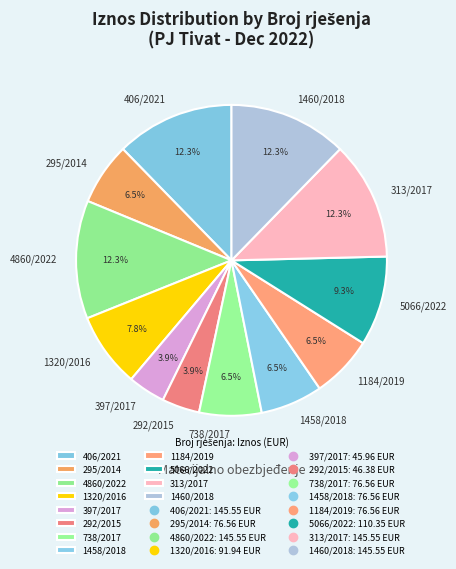

Does 1320/2016 account for over 50% of the chart?

No